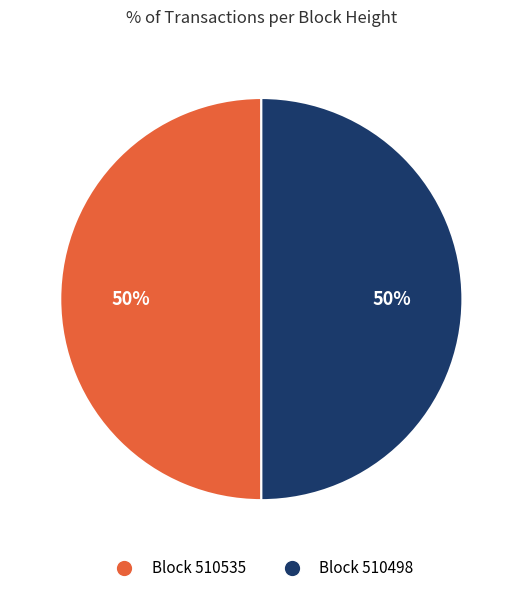

What is the ratio of the value at Block 510535 to the value at Block 510498?

1.0